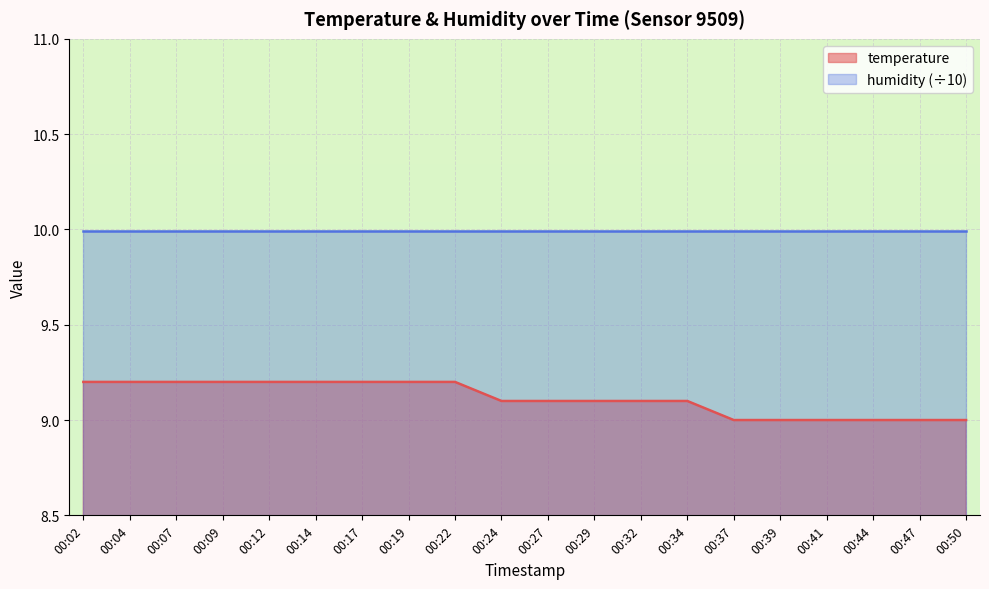

The value at 00:22 is 12.1. True or false?

False